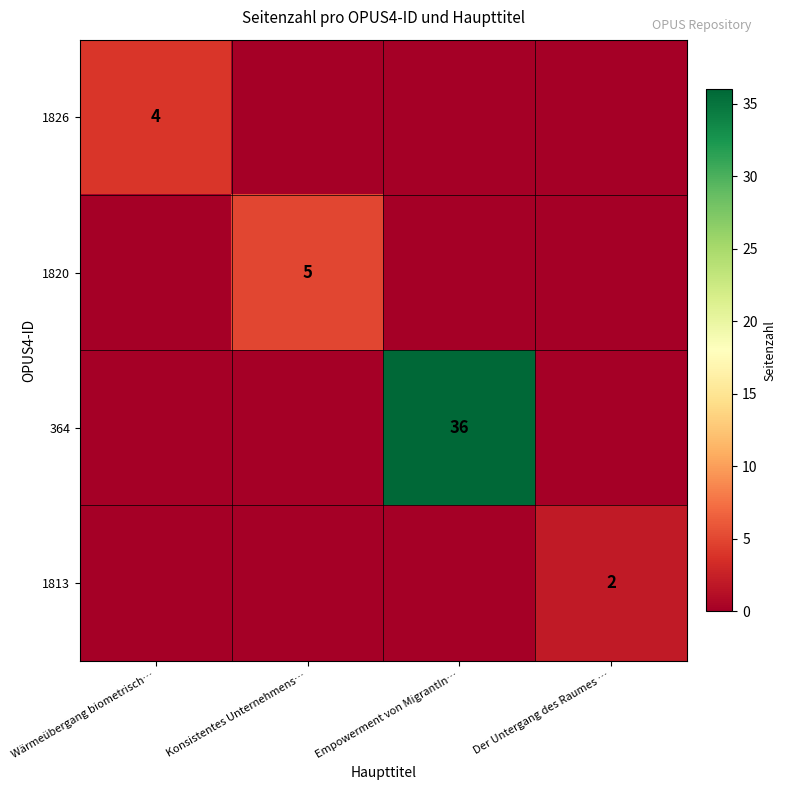

The value of 364 at Empowerment von MigrantIn… is 16. True or false?

False